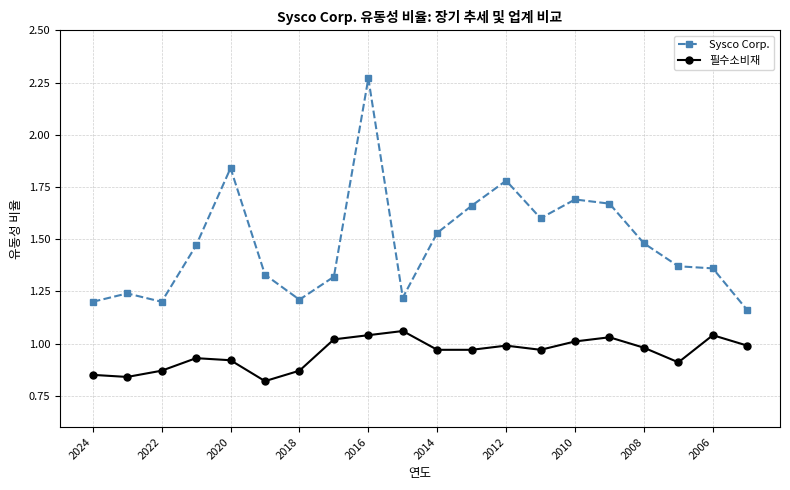

How many series are shown in this chart?

2